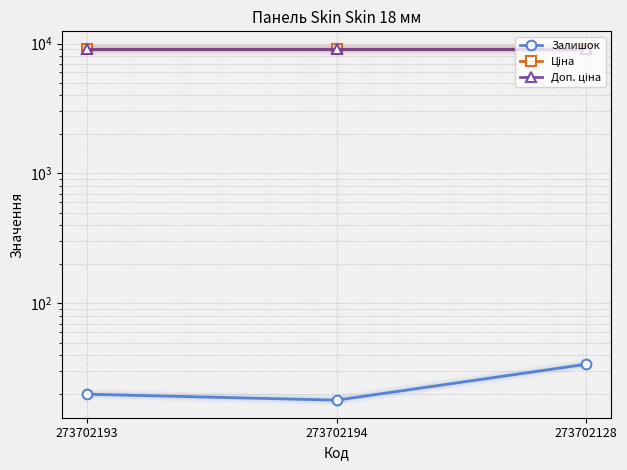

How many data points does each series have?

3